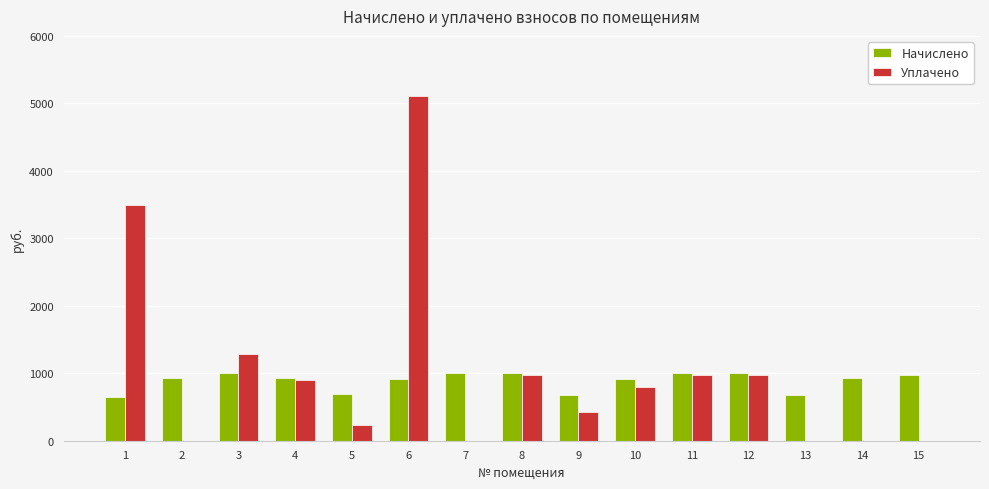

What is the maximum value shown in the chart?

5103.9